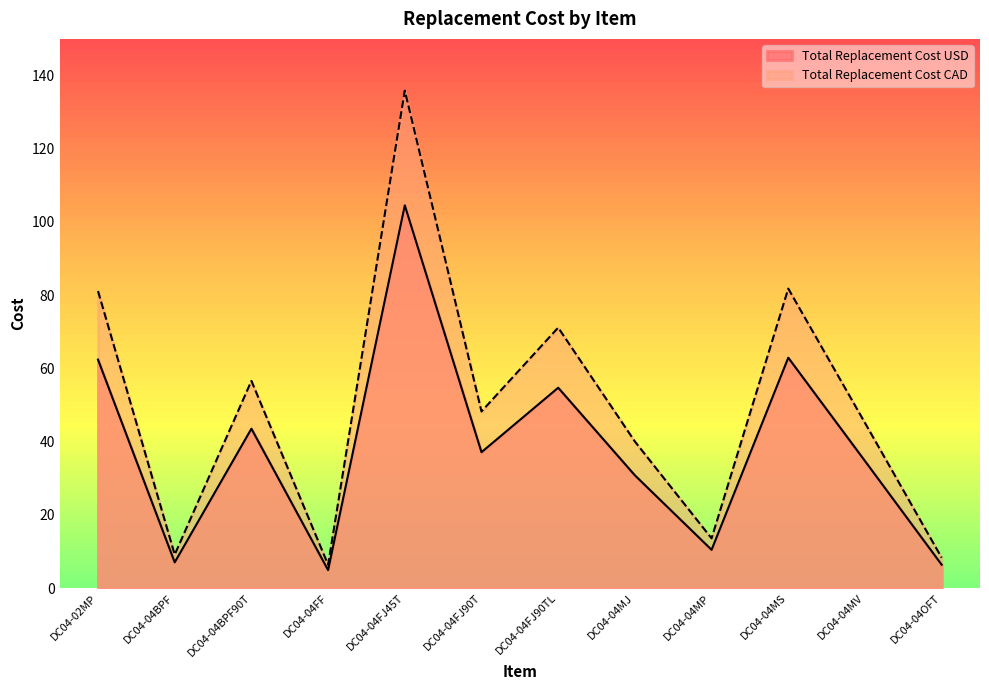

What is the minimum value for Total Replacement Cost CAD?

6.4